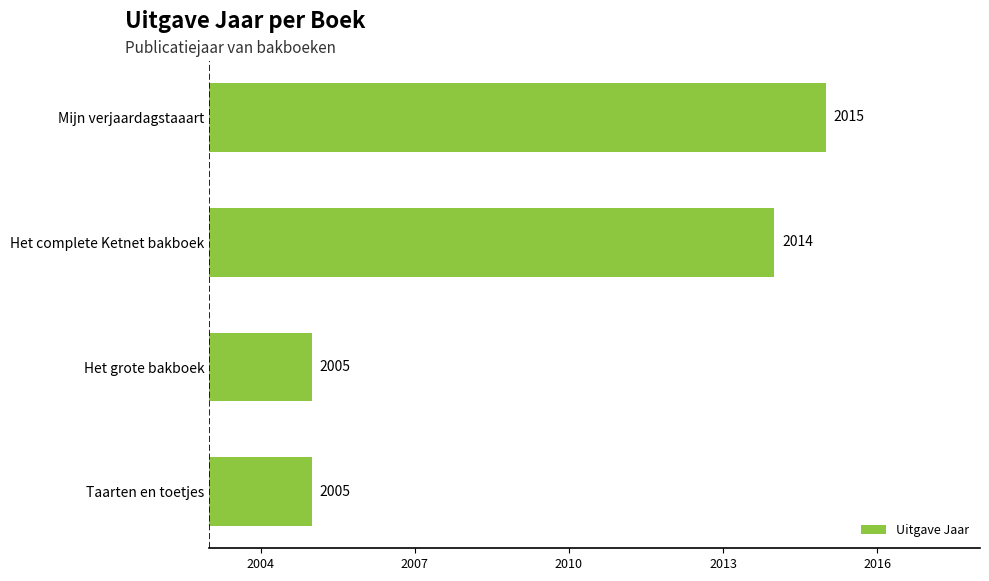

How many data points are less than 2014?

2